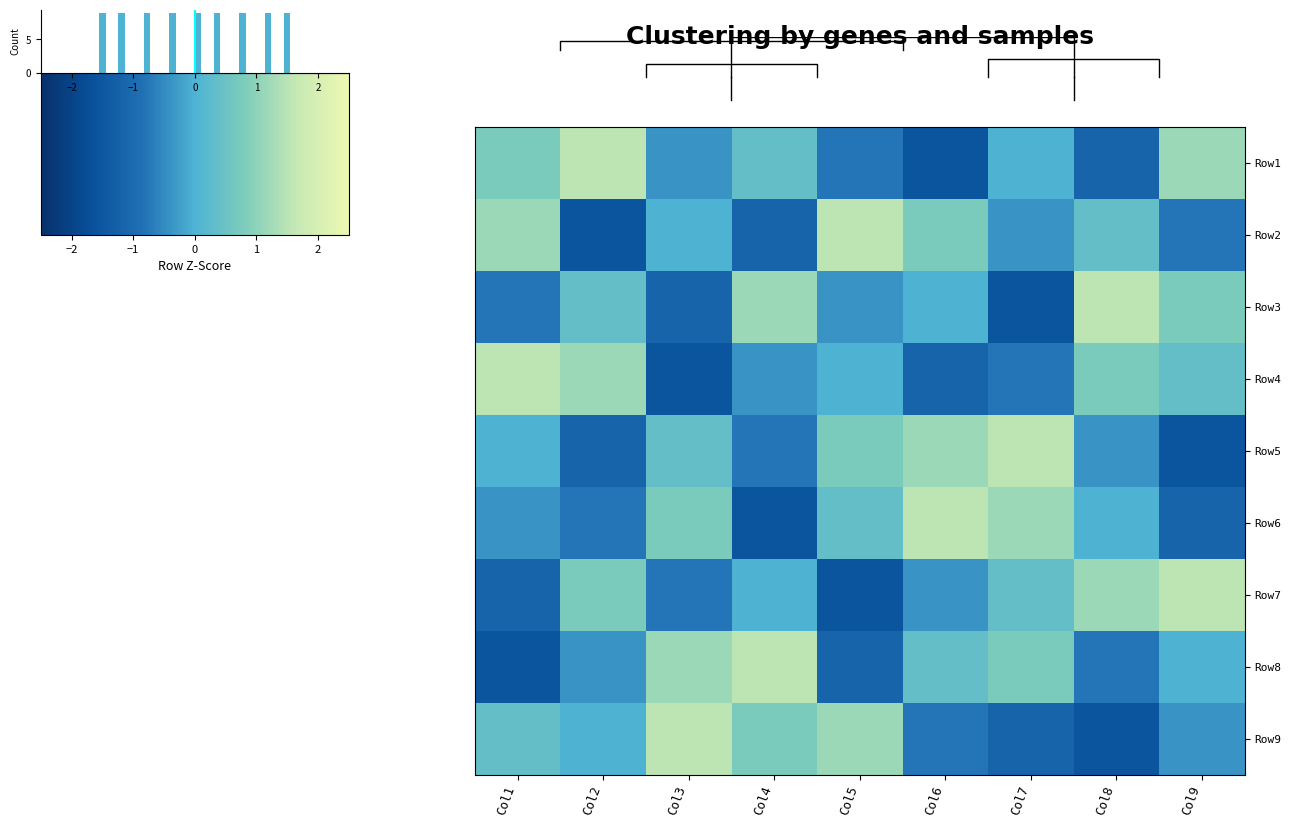

Is the value of Row4 at Col8 greater than the value of Row8 at Col2?

Yes